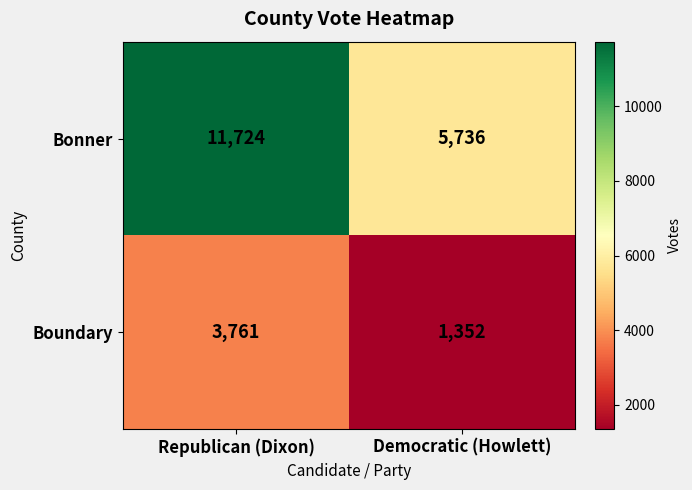

What is the difference between the maximum and minimum values in the Boundary series?

2409